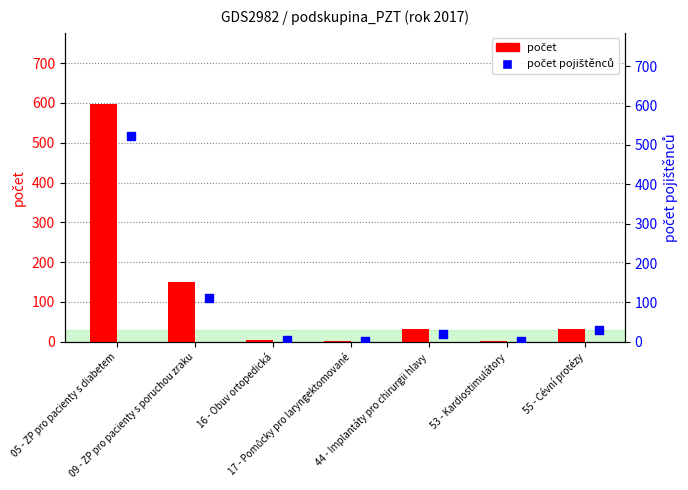

At how many categories does at least one series exceed 82?

2